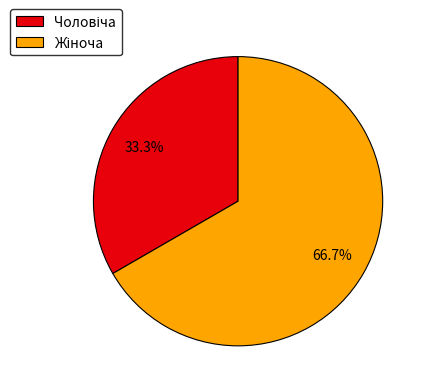

Is there a majority slice in this chart?

Yes